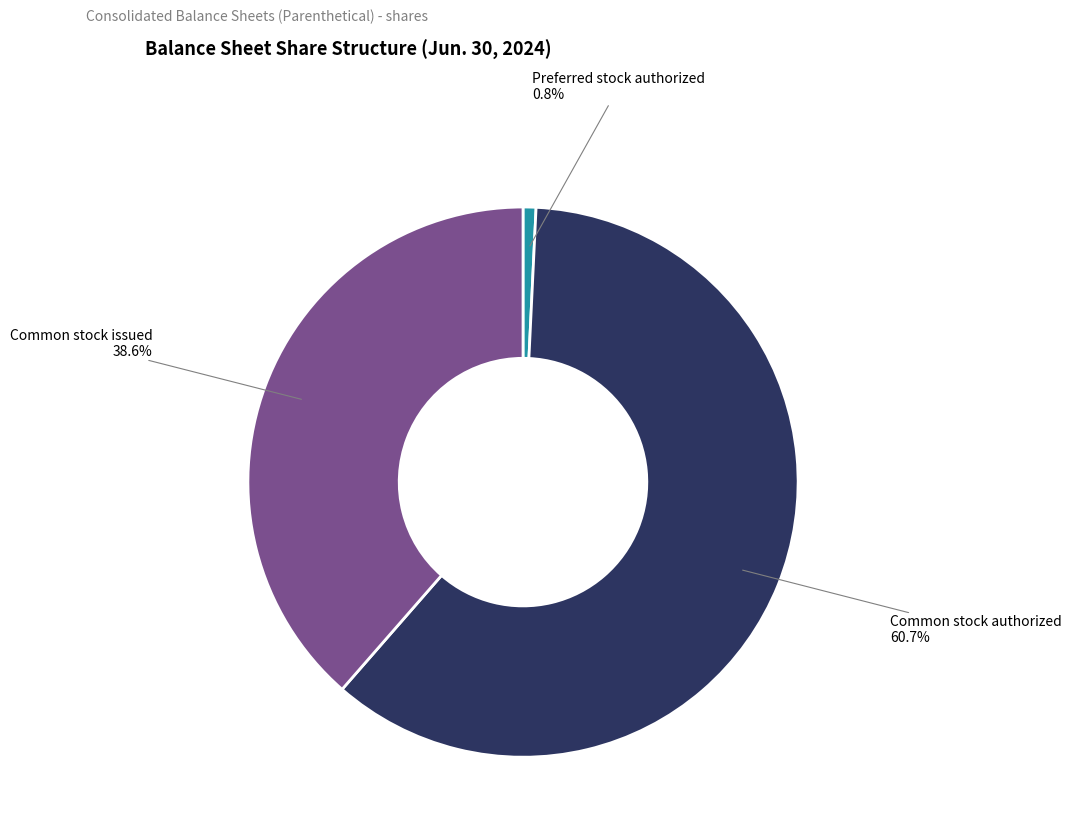

To the nearest percent, what is the difference between the largest and smallest slice percentages?

60%